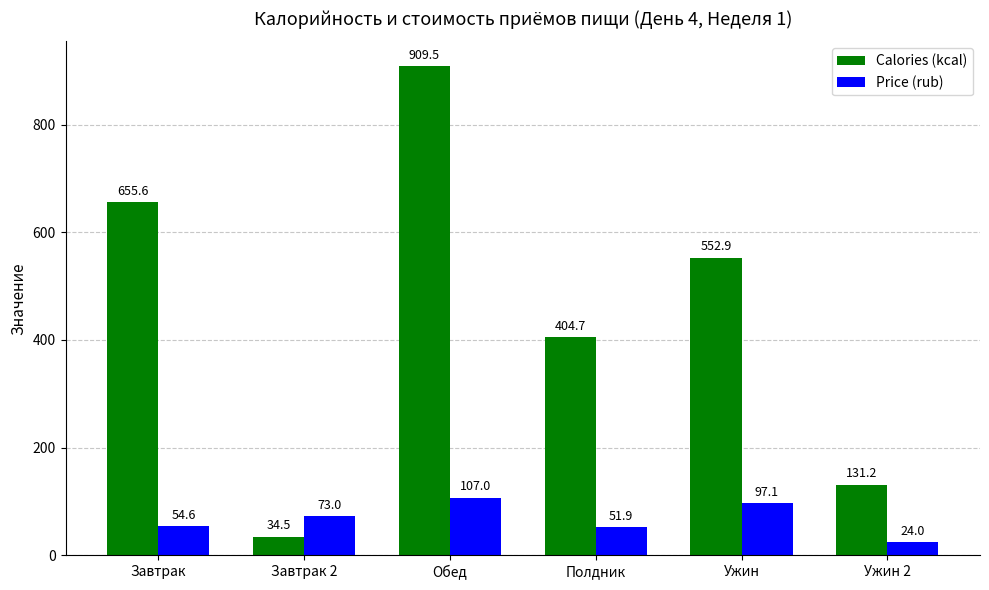

Reading right to left, list all the values displayed in this chart.

Calories (kcal): 131.2	552.9	404.7	909.5	34.5	655.6
Price (rub): 24.0	97.1	51.9	107.0	73.0	54.6